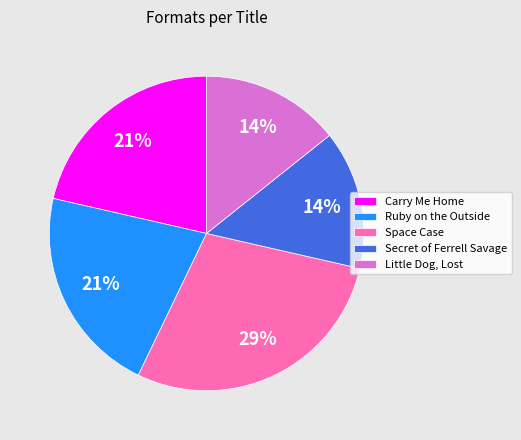

Is there a majority slice in this chart?

No